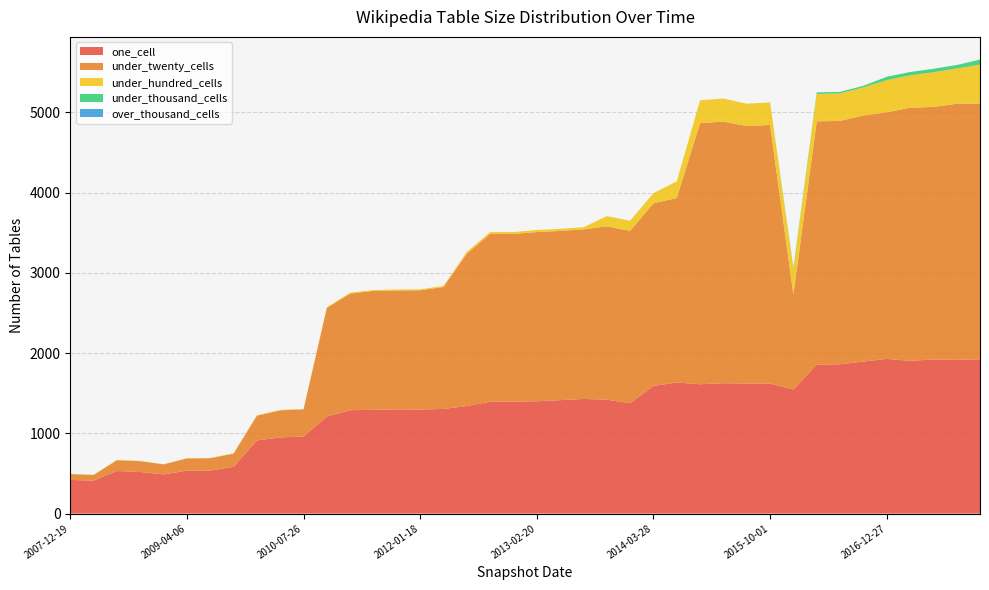

Reading right to left, what are all the values shown in this chart?

one_cell: 1922	1915	1920	1903	1927	1894	1860	1856	1546	1620	1620	1624	1611	1633	1591	1375	1419	1428	1413	1399	1394	1394	1340	1303	1296	1298	1293	1288	1209	960	949	911	582	536	535	488	518	530	411	419
under_twenty_cells: 3185	3191	3146	3154	3072	3066	3032	3030	1181	3222	3207	3260	3253	2299	2274	2147	2160	2113	2108	2108	2090	2090	1898	1519	1486	1481	1481	1453	1354	338	337	308	164	154	152	125	135	135	70	73
under_hundred_cells: 485	439	432	402	401	349	343	343	318	280	280	286	286	207	126	127	127	26	26	26	23	23	22	14	12	13	11	11	8	6	6	6	5	3	3	1	3	3	2	2
under_thousand_cells: 64	43	43	42	42	20	19	19	19	0	0	0	0	0	0	0	0	0	0	0	0	0	0	0	0	0	0	0	0	0	0	0	0	0	0	0	0	0	0	0
over_thousand_cells: 0	0	0	0	0	0	0	0	0	0	0	0	0	0	0	0	0	0	0	0	0	0	0	0	0	0	0	0	0	0	0	0	0	0	0	0	0	0	0	0